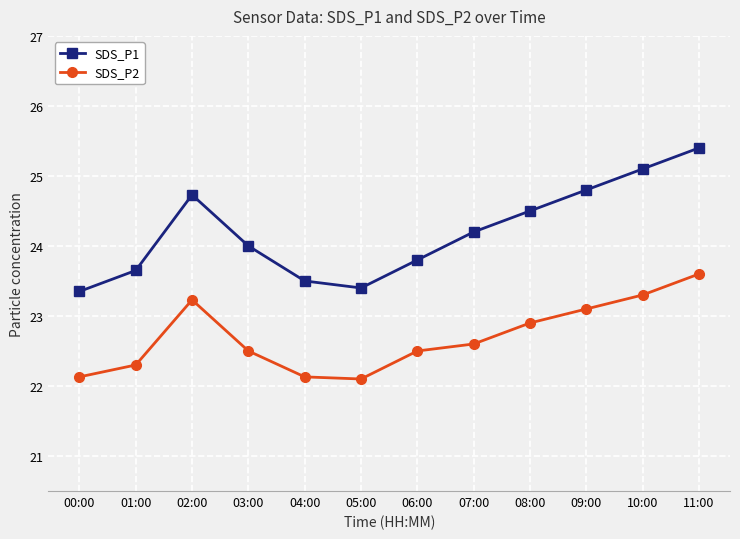

Is the value of SDS_P2 at 10:00 greater than the value of SDS_P1 at 10:00?

No